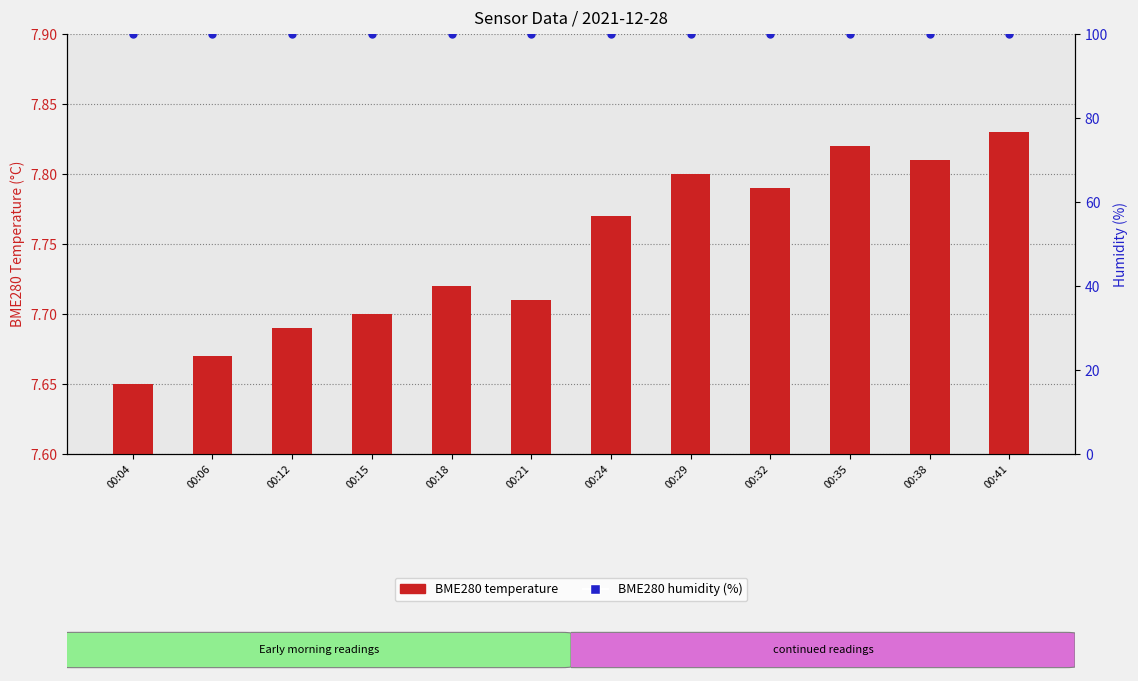

Which series has the widest spread of Y values?

BME280 temperature